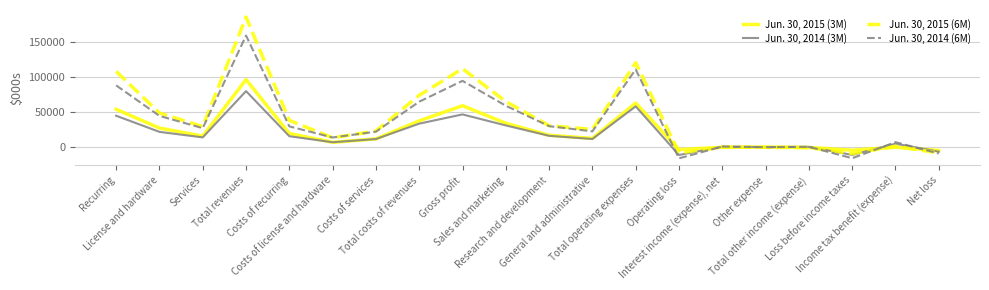

At which label is Jun. 30, 2015 (6M) closest to 88136?

Total costs of revenues